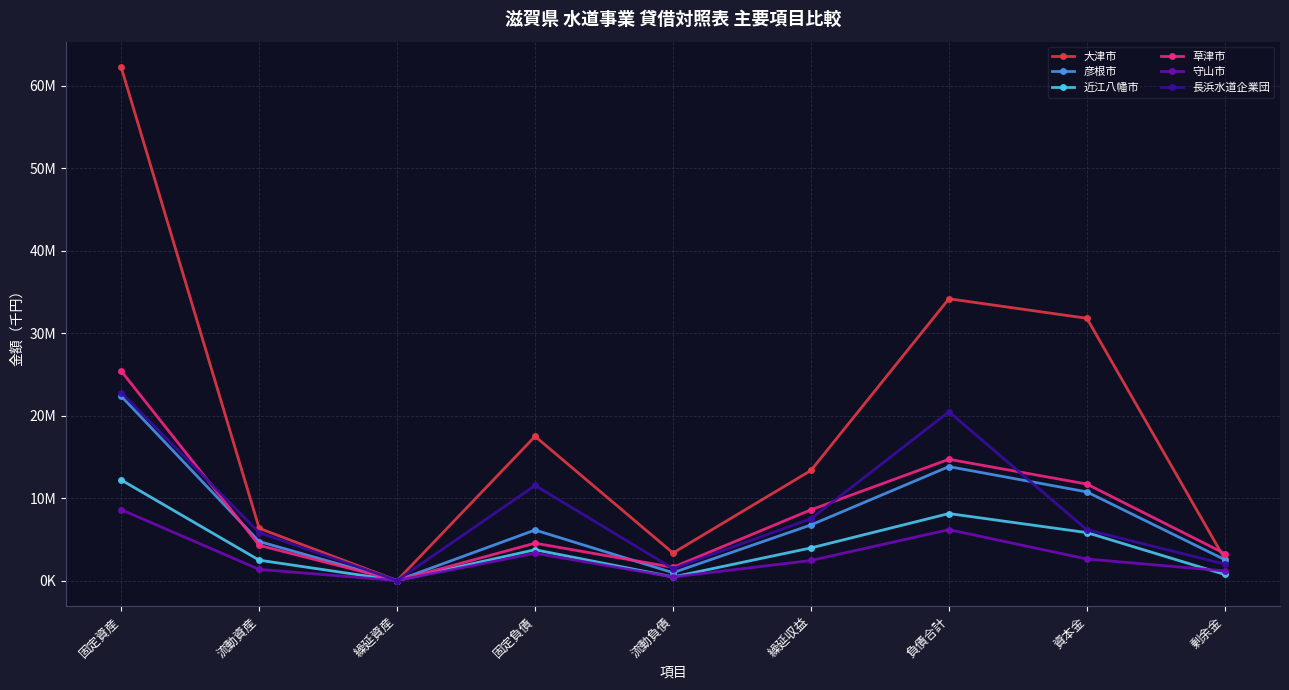

True or false: 彦根市 and 長浜水道企業団 intersect in this chart.

True